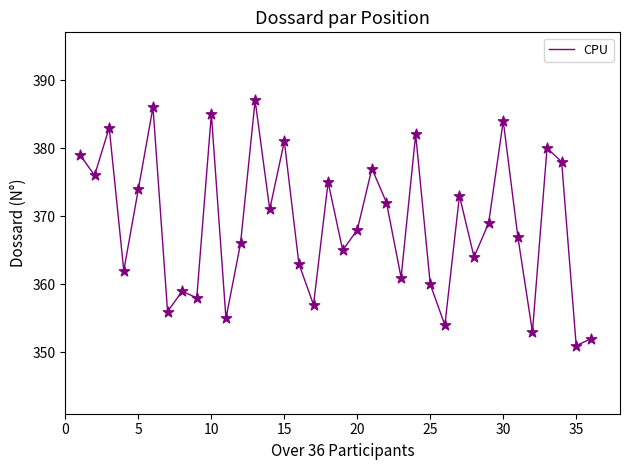

What is the greatest value displayed?

387